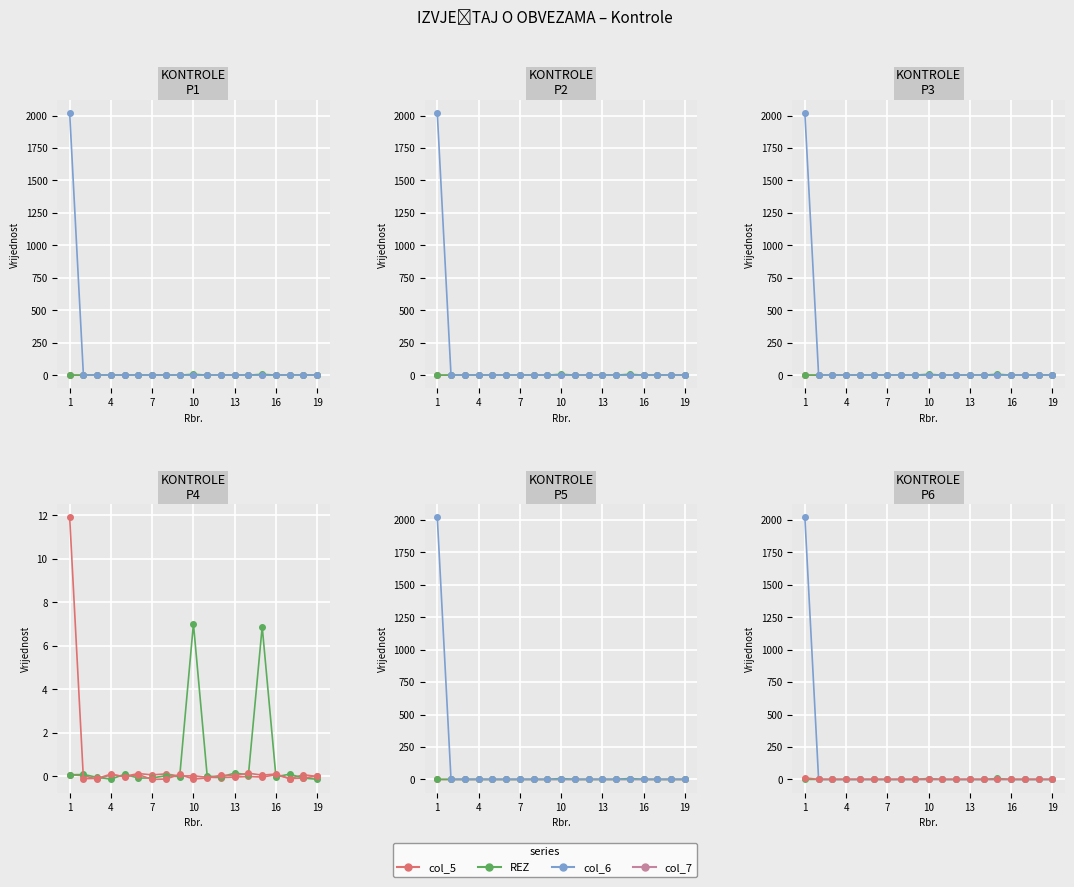

Which series has the largest total across all categories?

col_6